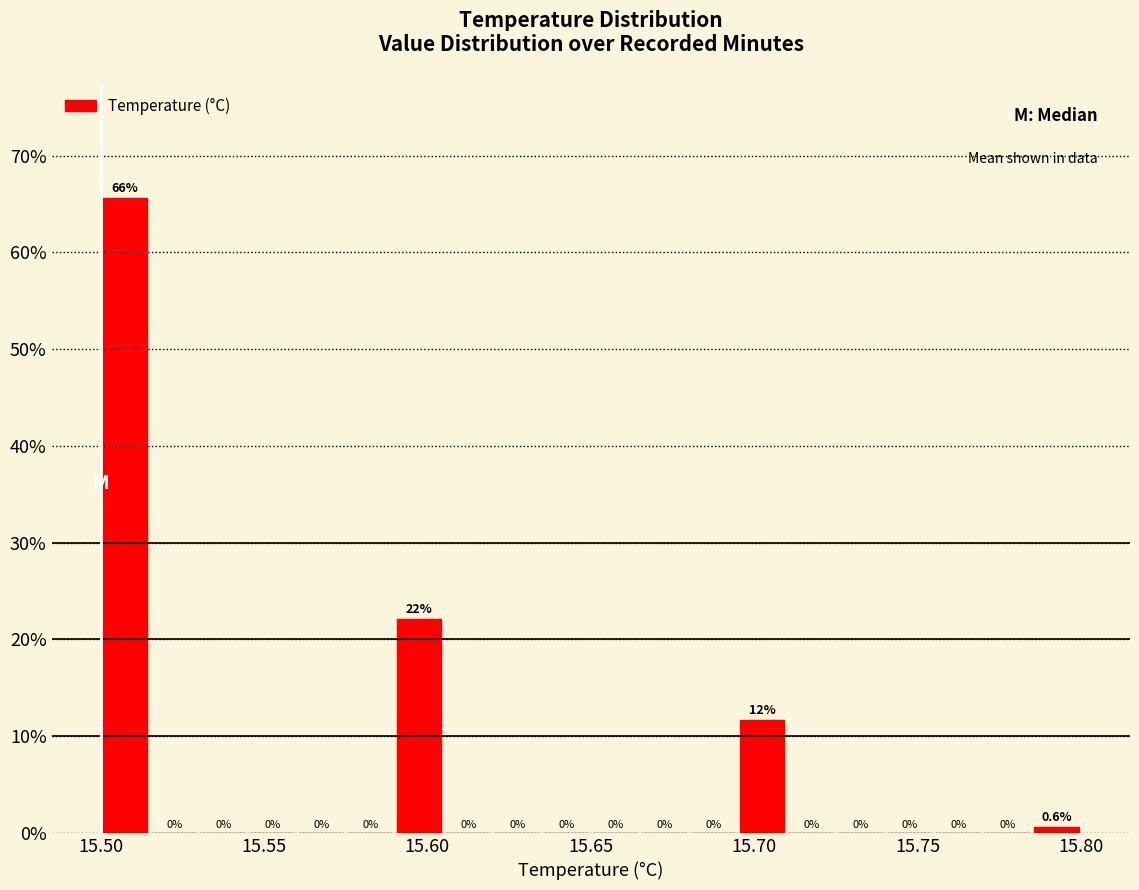

Around what value on the x-axis is the tallest bar? Give the approximate position of its centre, as read against the axis.

15.510